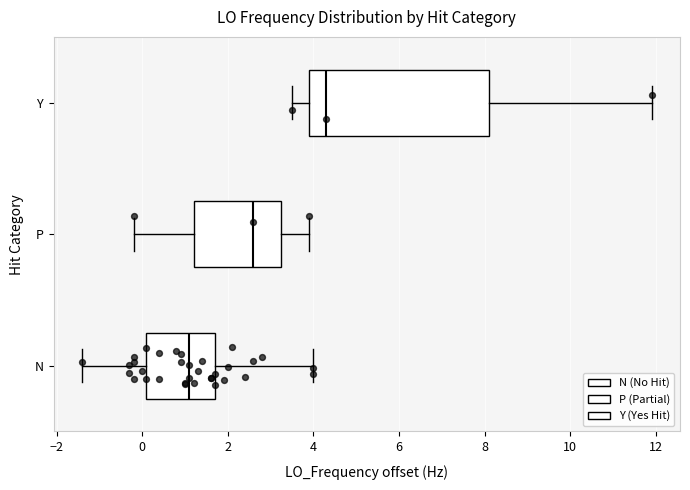

Where is the left edge of the box for N on the x-axis? The values are not printed on the chart, so give them approximately, as read against the axis.

0.2